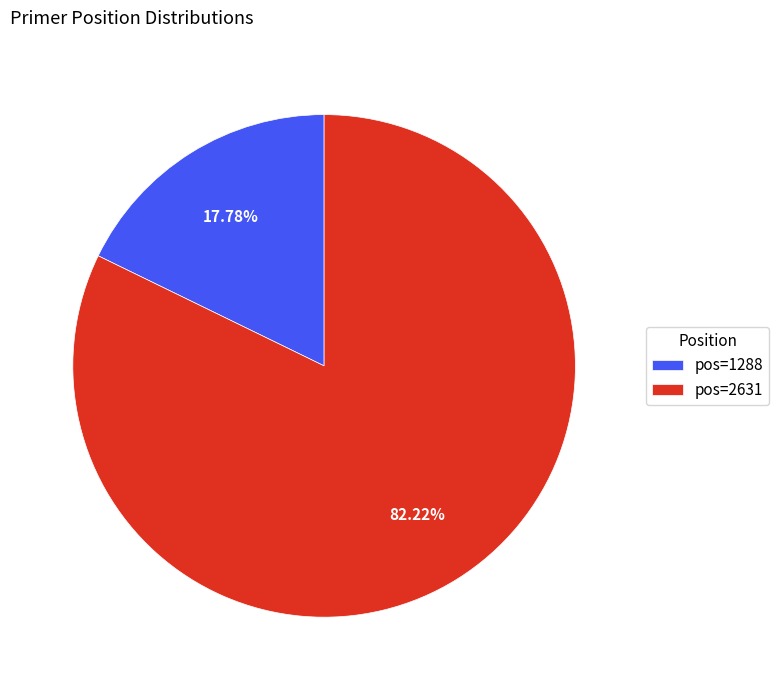

Does pos=1288 account for over 50% of the chart?

No